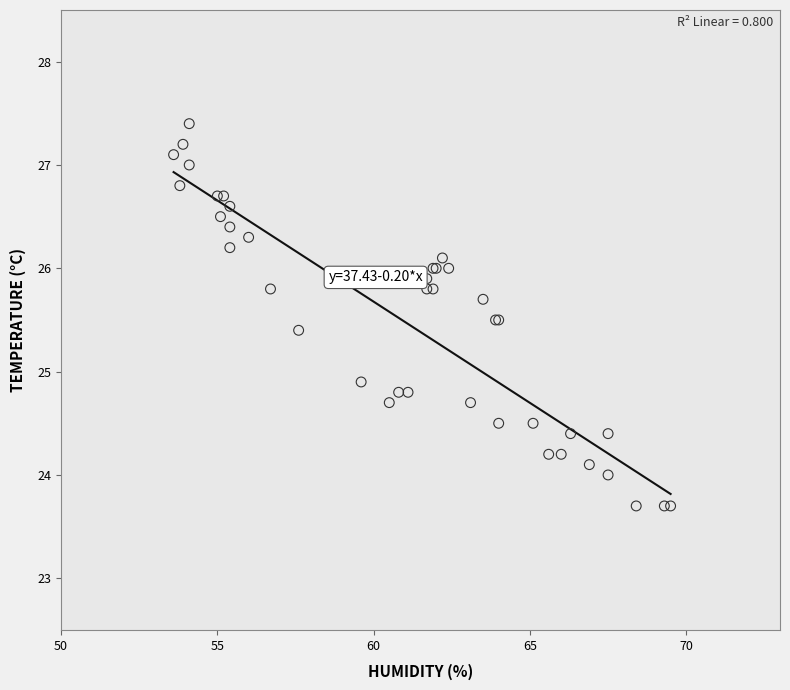

What Y value in the scatter plot is closest to 25?

24.9